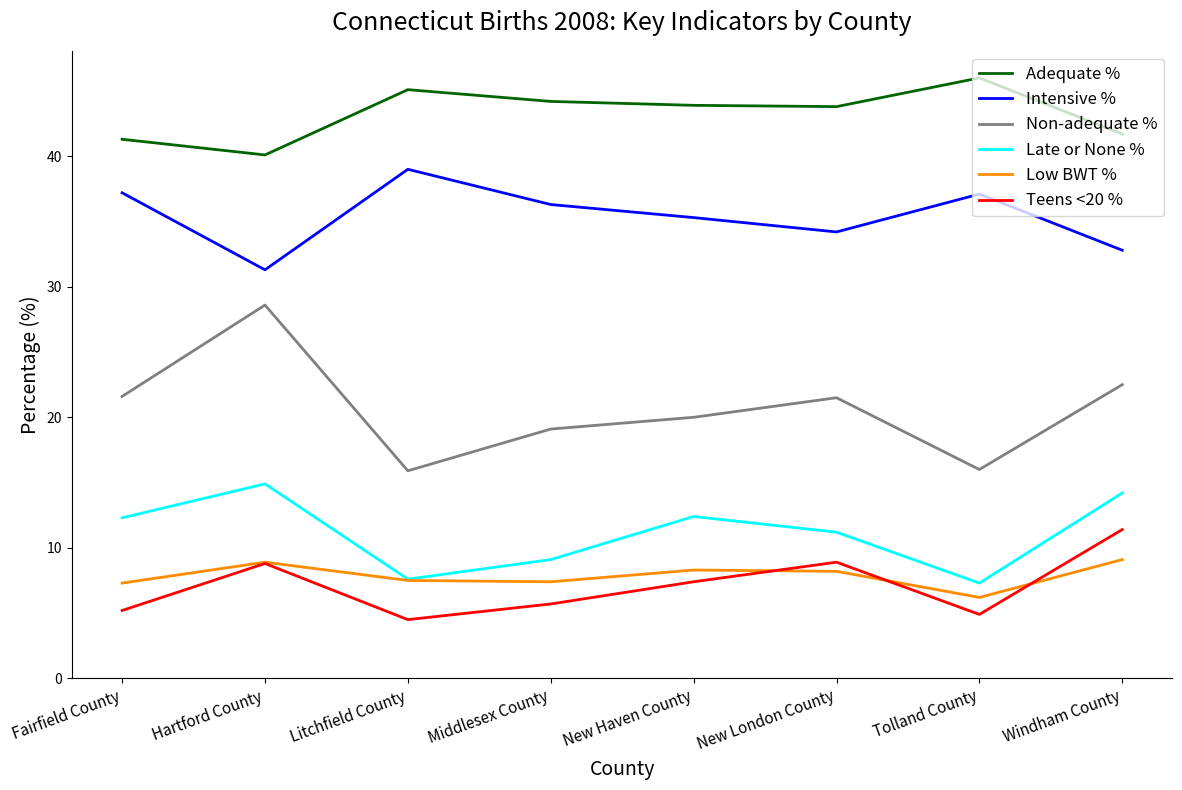

What position from the left is Hartford County?

2